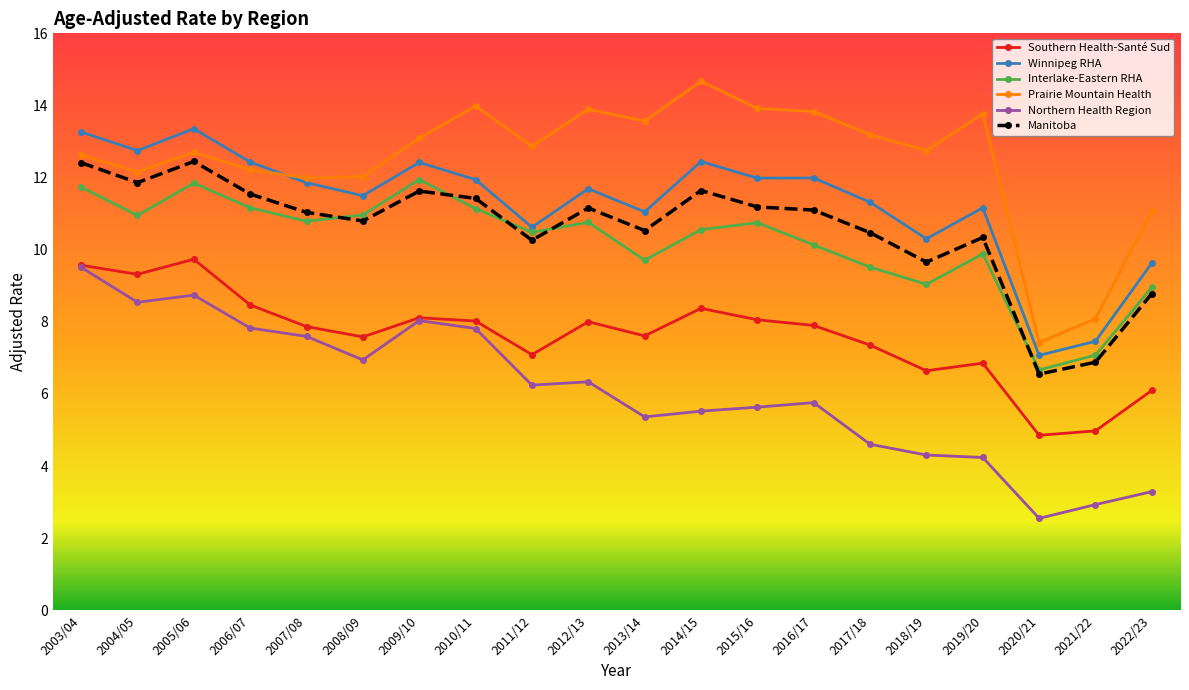

How many data points does each series have?

20